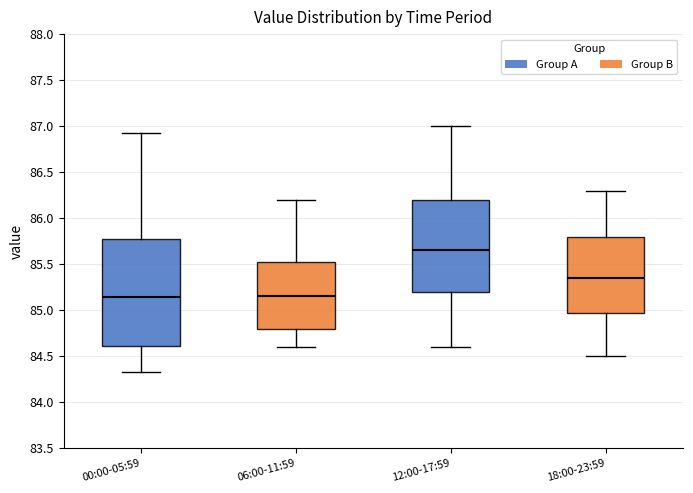

Where is the lower edge of the box for 12:00-17:59 on the y-axis? The values are not printed on the chart, so give them approximately, as read against the axis.

85.20